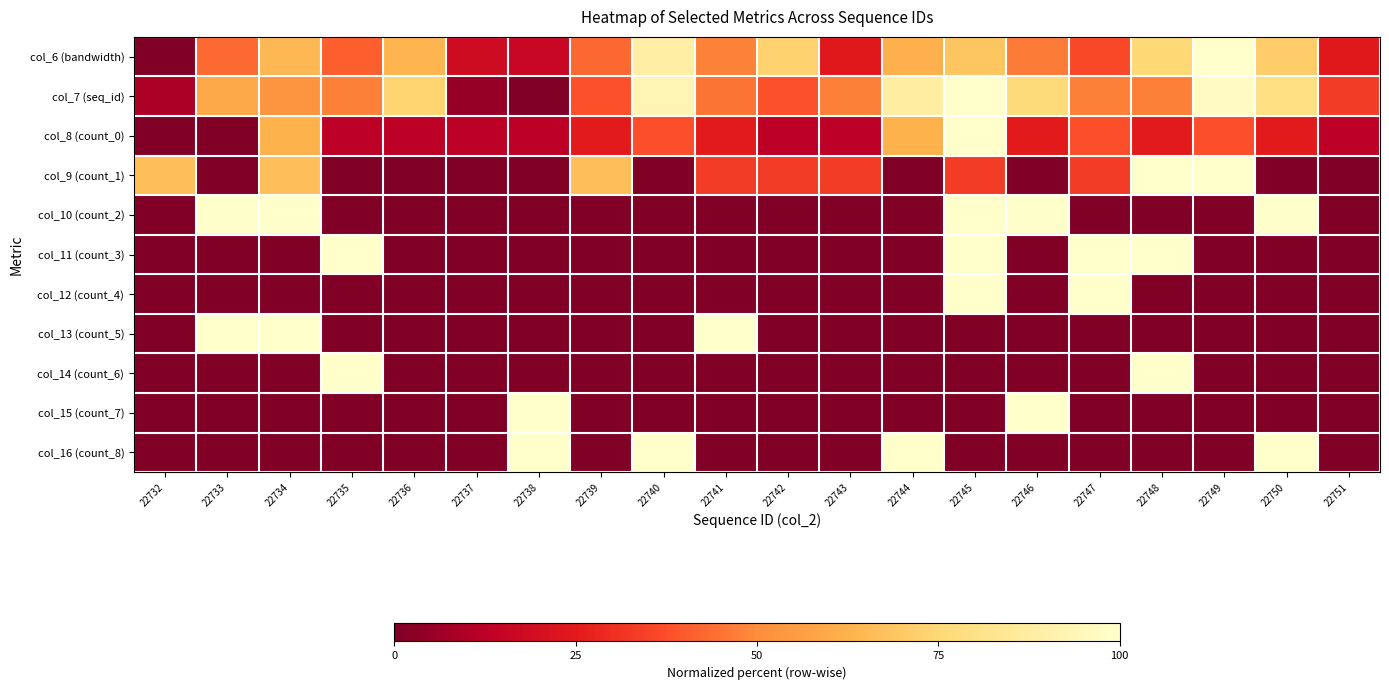

Which series has the largest total across all categories?

col_7 (seq_id)